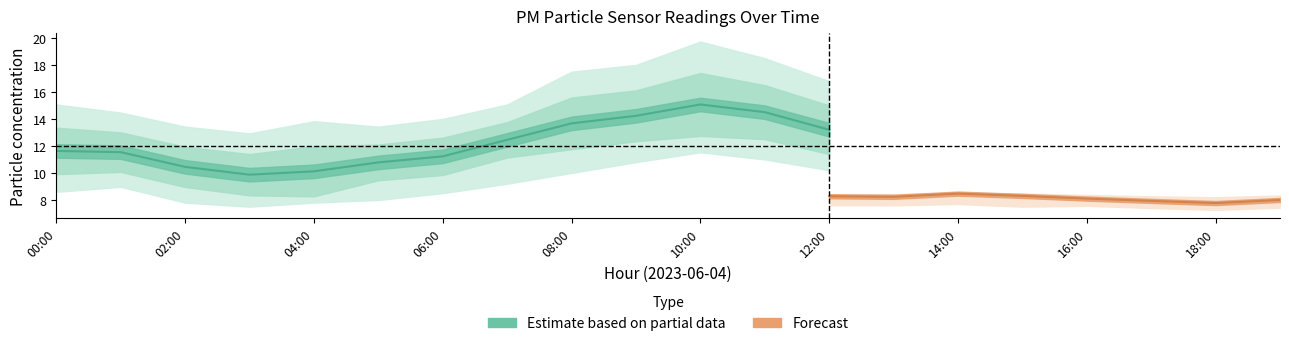

What is the label of the 14th point from the right?

06:00